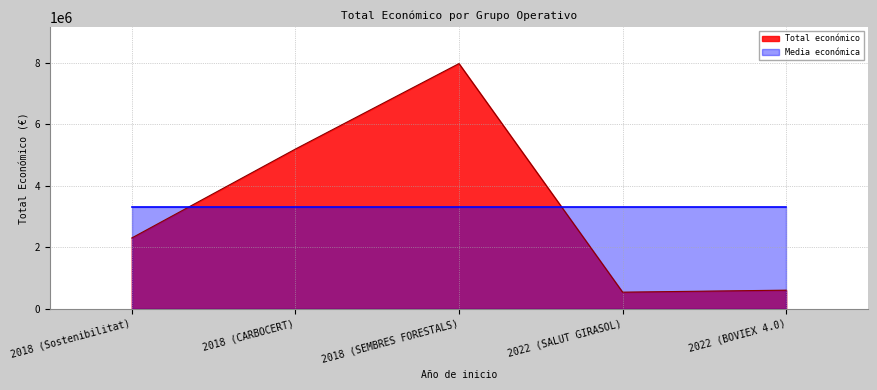

List the labels in order of value, smallest first.

2022 (SALUT GIRASOL), 2022 (BOVIEX 4.0), 2018 (Sostenibilitat), 2018 (CARBOCERT), 2018 (SEMBRES FORESTALS)